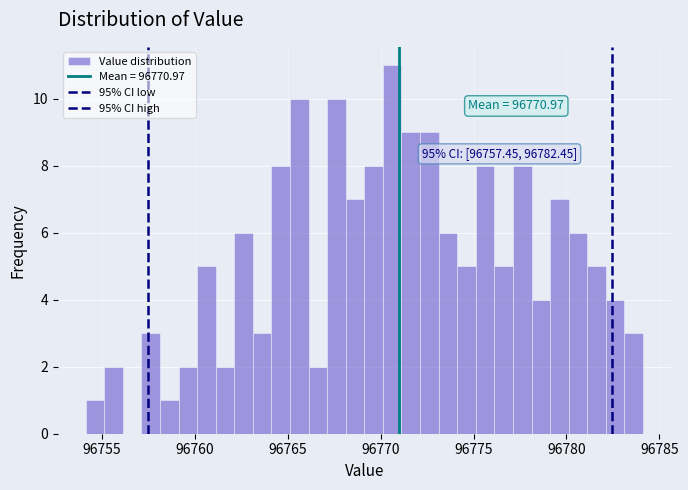

Read against the x-axis, roughly where is the centre of the tallest bar?

96770.5